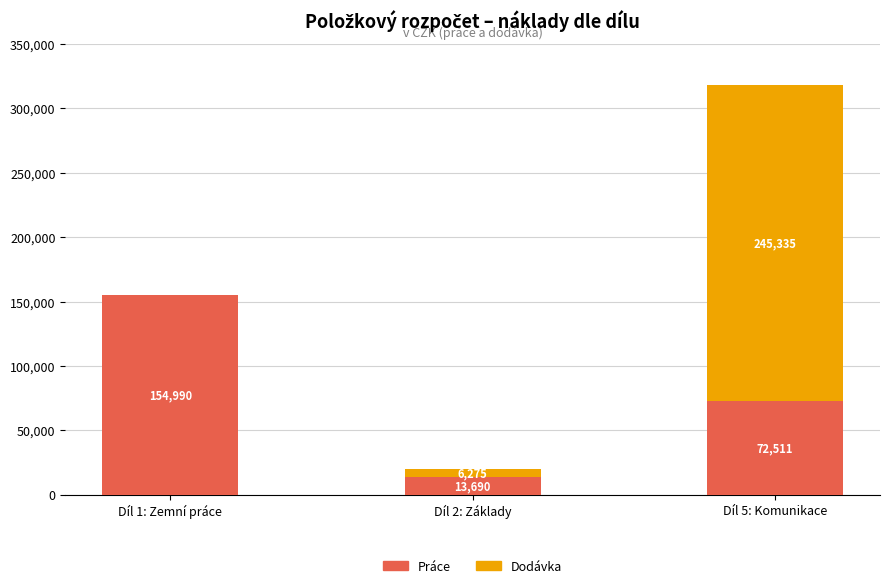

What is the highest value of the Práce series?

154990.6